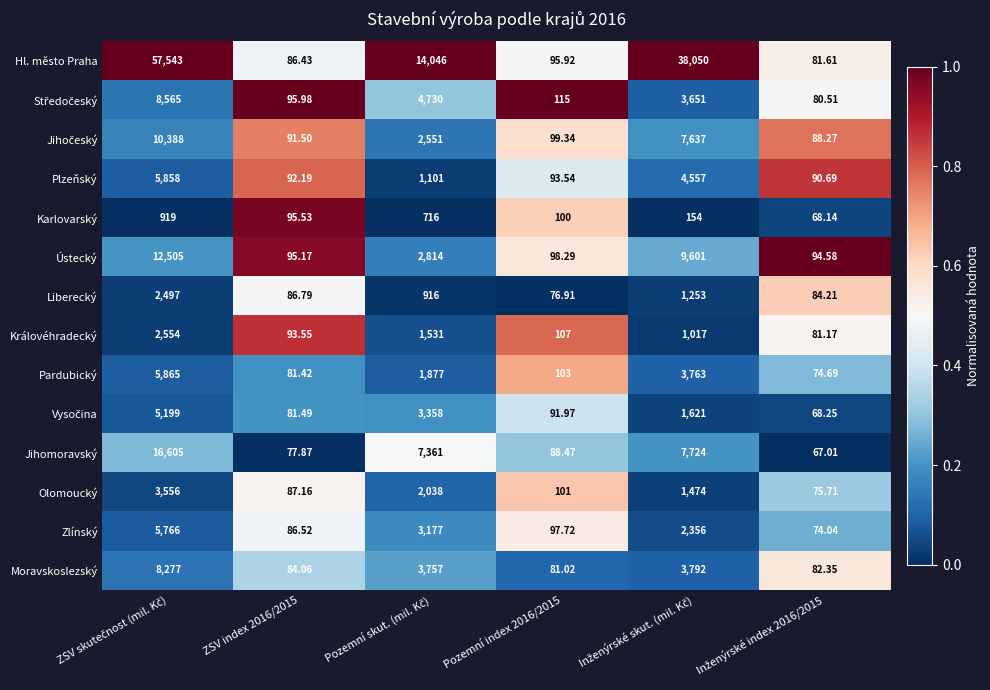

Which series has the widest spread of values?

Hl. město Praha